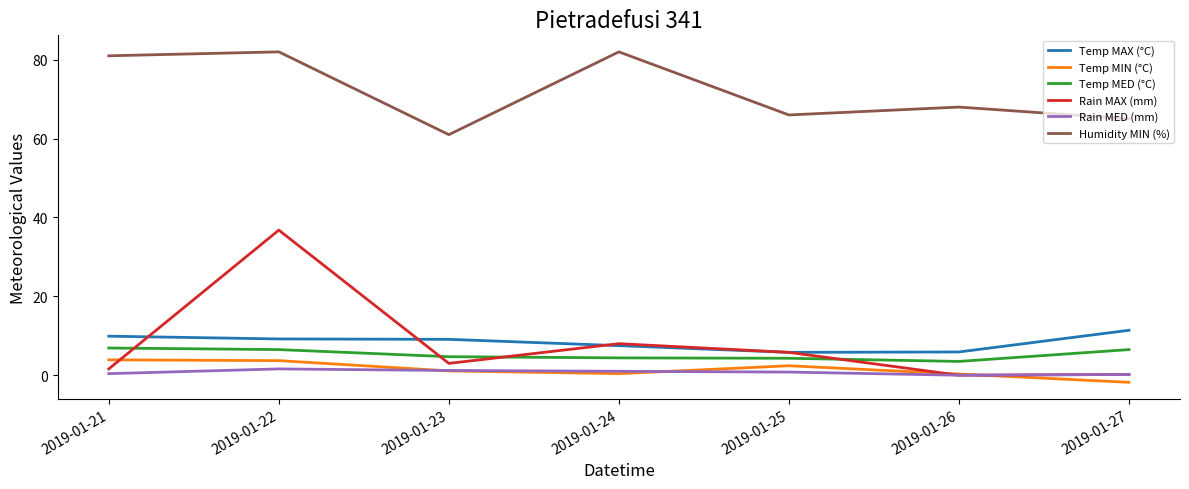

True or false: Rain MED (mm) and Humidity MIN (%) cross at least once.

False